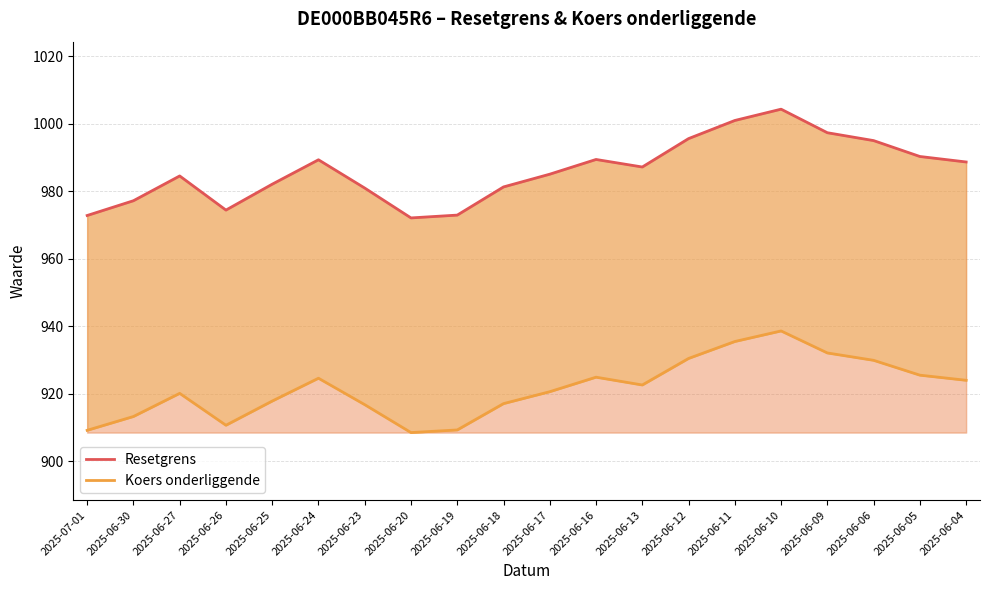

At which category does Koers onderliggende reach its first local valley?

2025-06-26